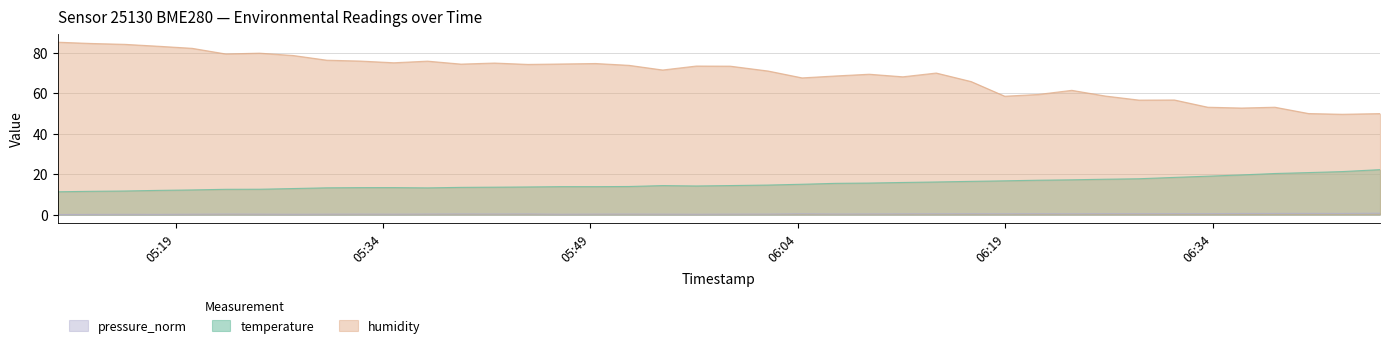

How many series are shown in this chart?

3